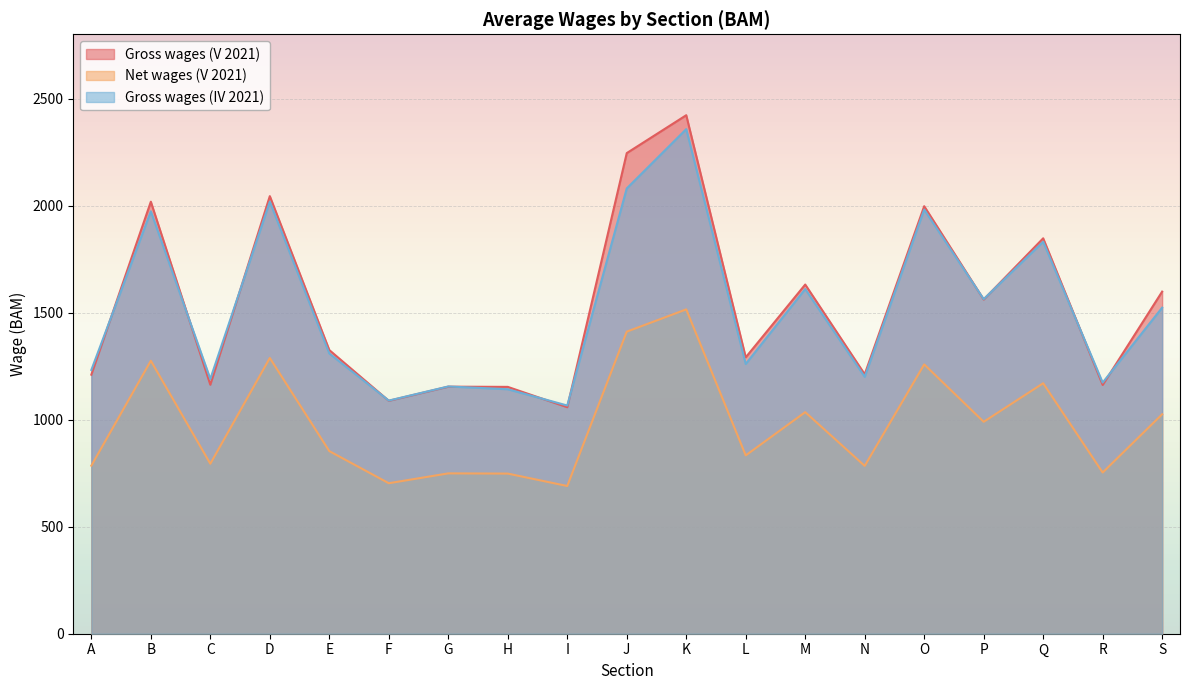

What is the average value of the Gross wages (V 2021) series?

1536